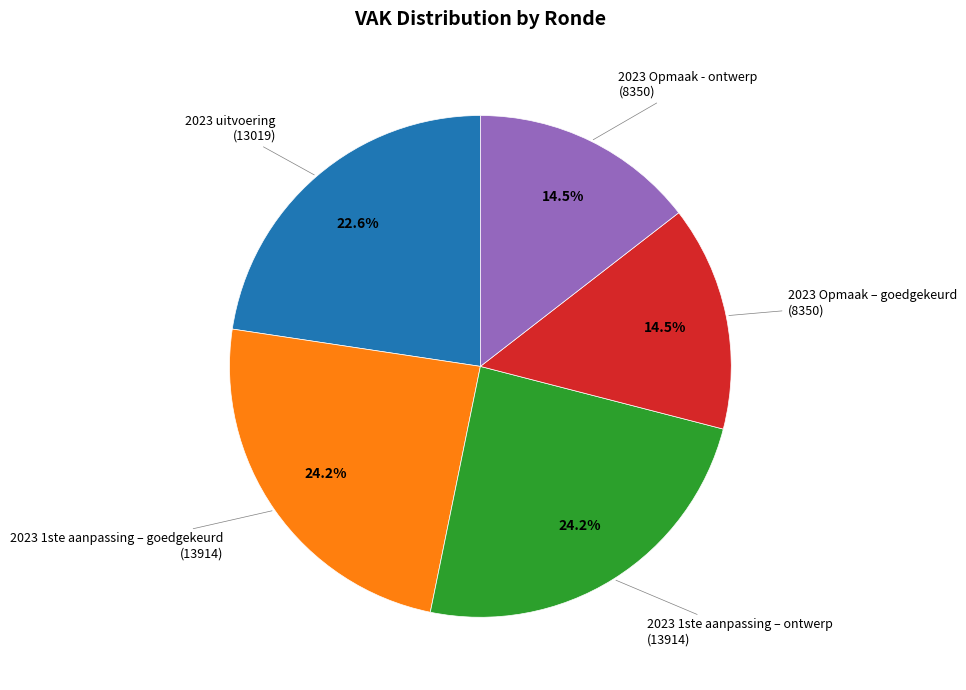

Is there a majority slice in this chart?

No